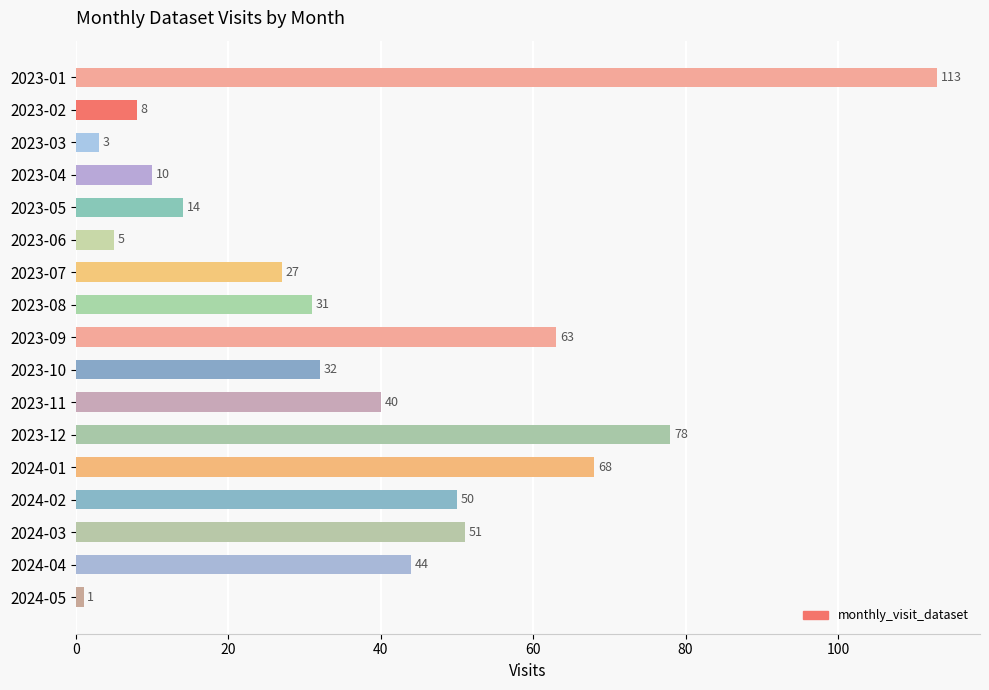

Reading top to bottom, list all the values displayed in this chart.

113	8	3	10	14	5	27	31	63	32	40	78	68	50	51	44	1